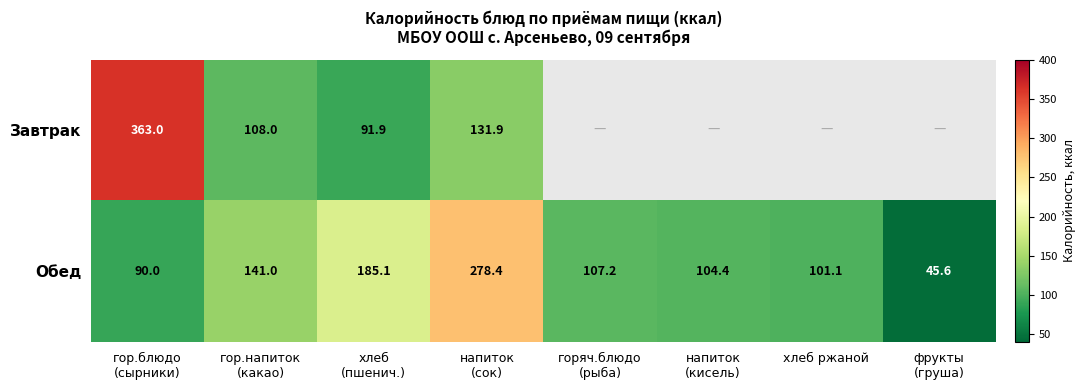

What is the lowest value of the Обед series?

45.6